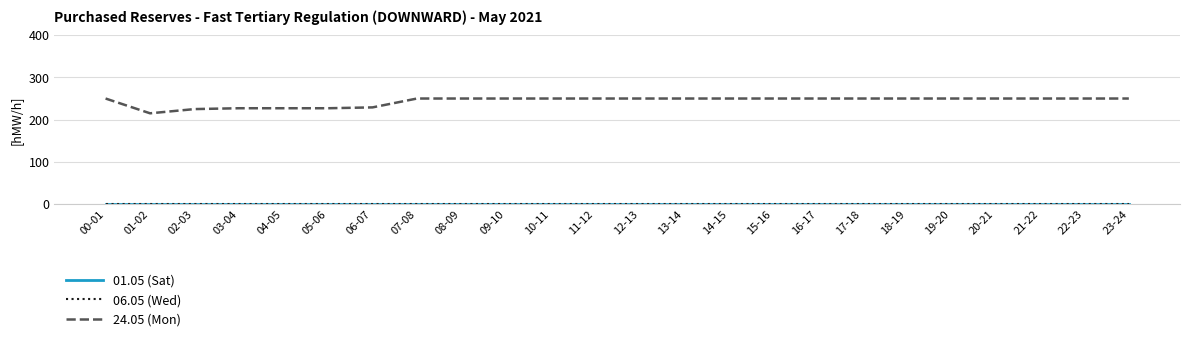

Which series has the largest total across all categories?

24.05 (Mon)